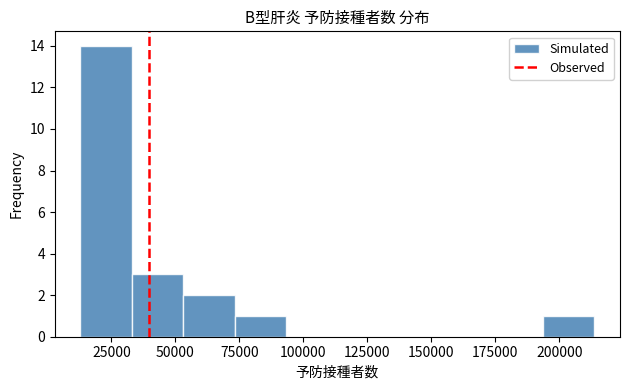

Which range on the x-axis has the tallest bar?

15000 to 35000